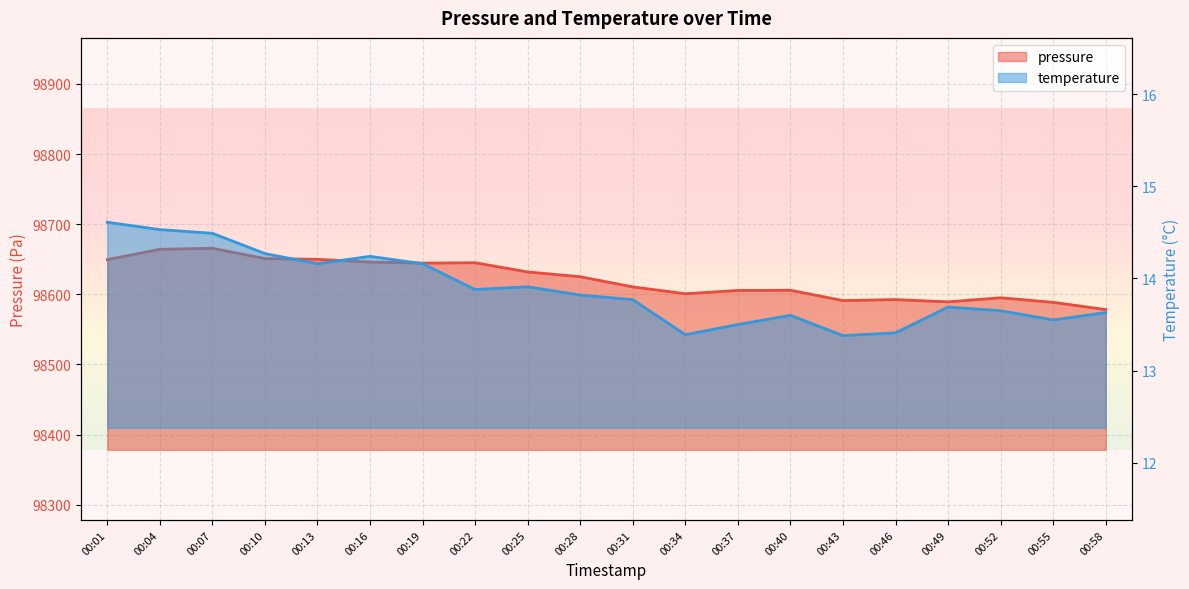

True or false: temperature and pressure cross at least once.

False